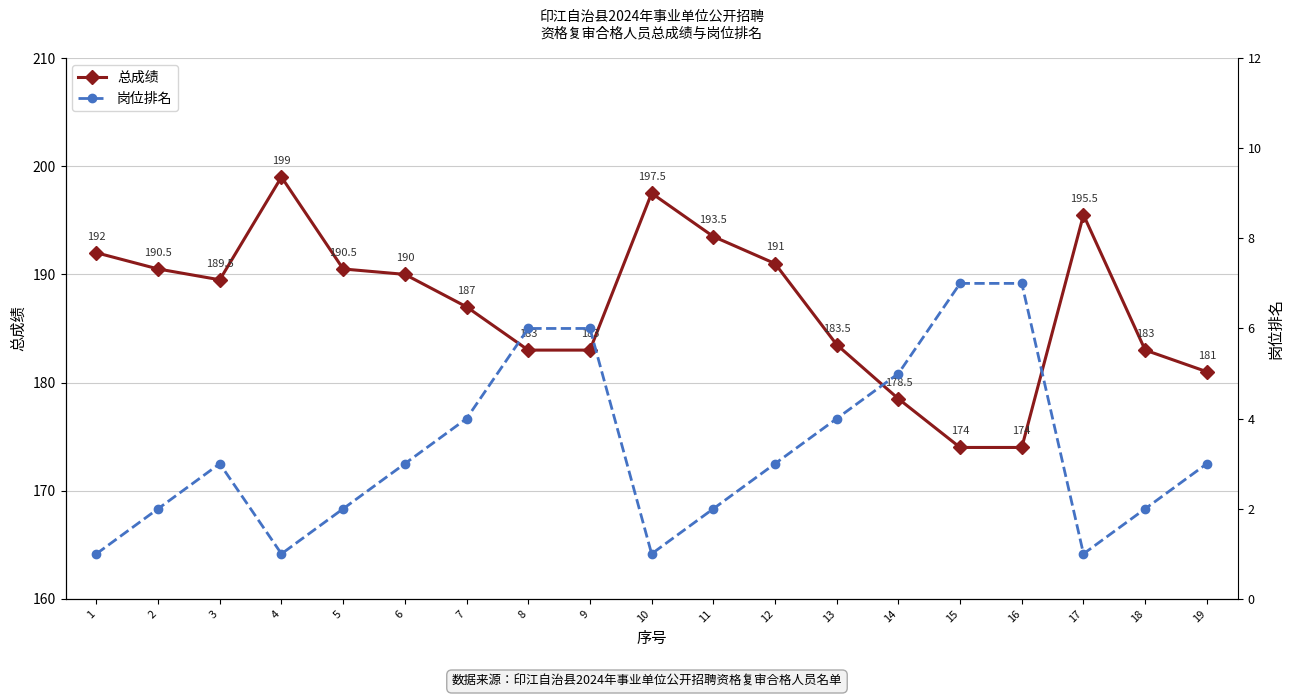

Which series has the largest total across all categories?

总成绩